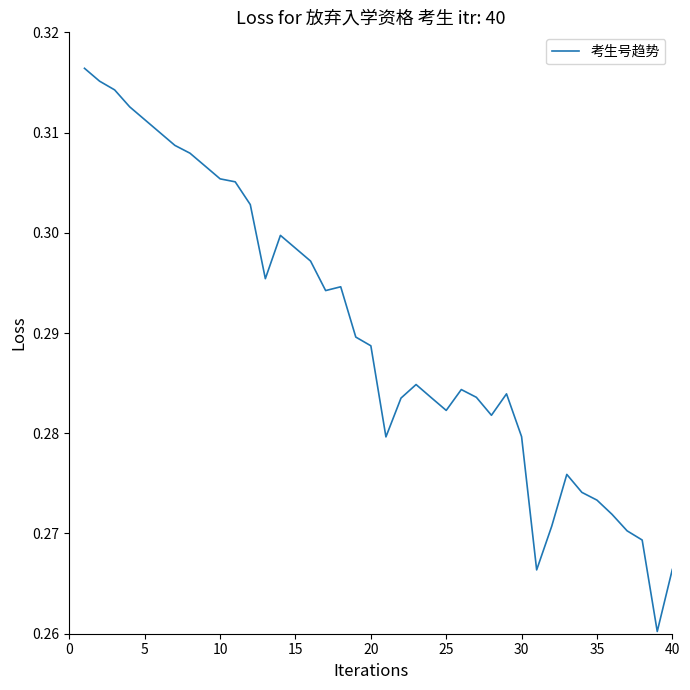

True or false: the data shows 0.2 at 10.

False